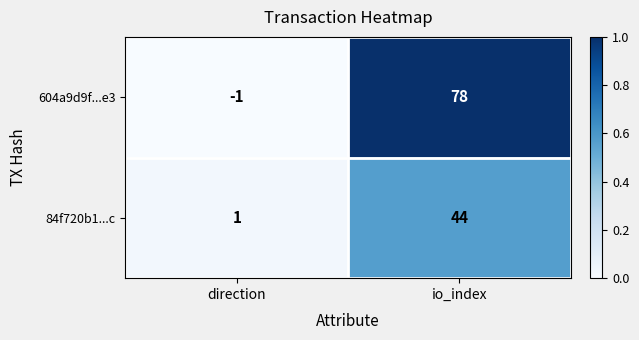

At which category does the chart reach its minimum across all series?

direction